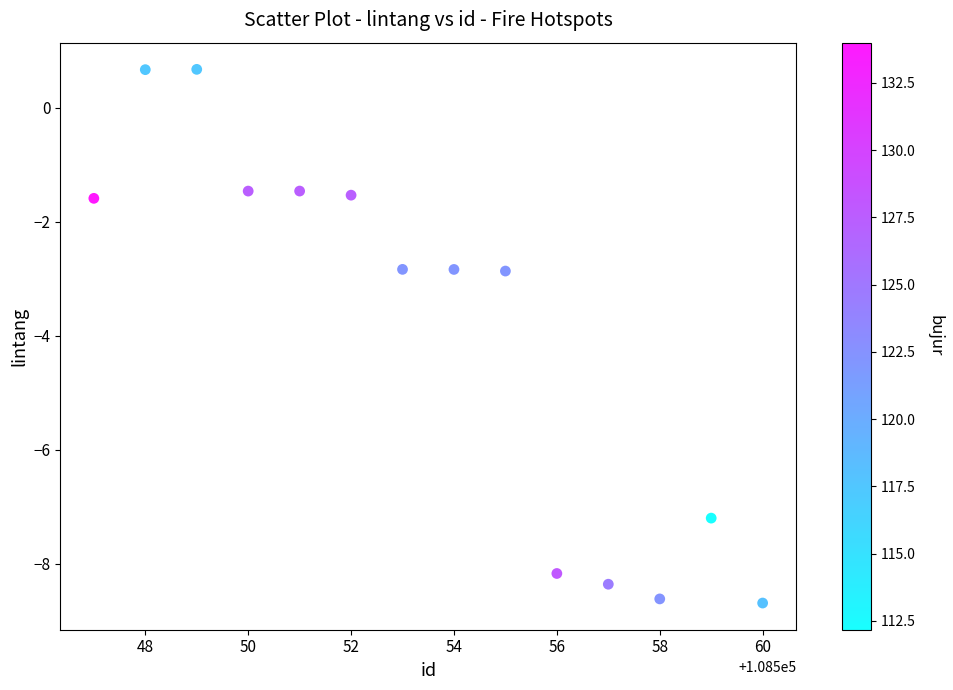

What is the range of X values (max minus min)?

13.0